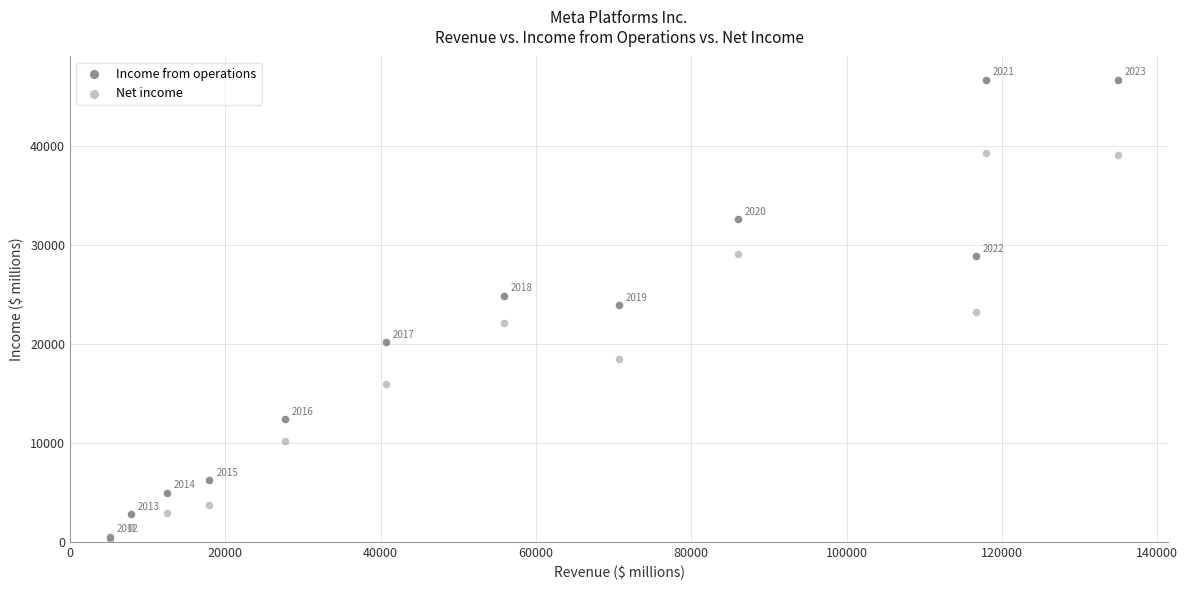

In the Net income series, what Y value is closest to 19711?

18485